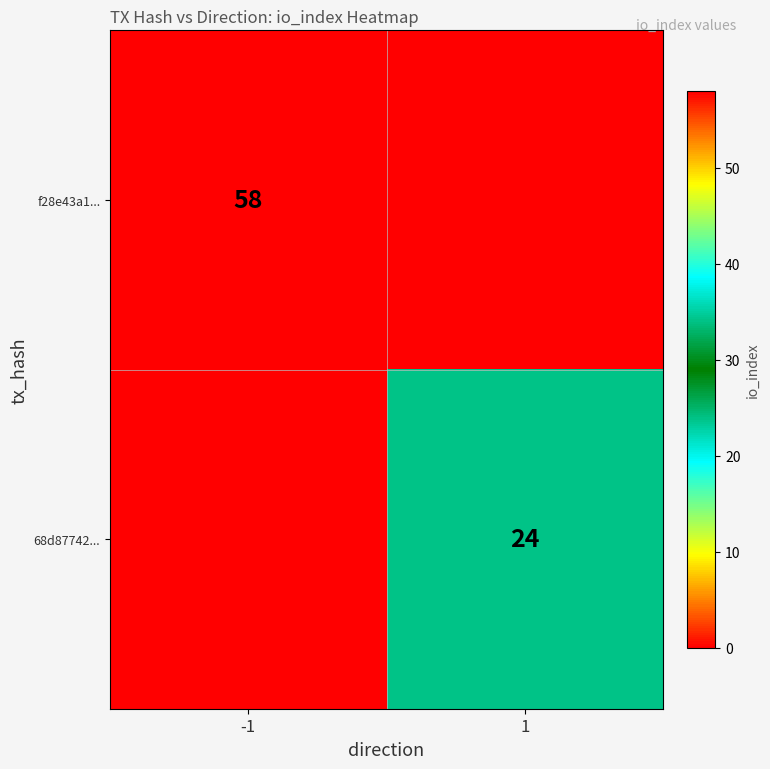

Is the value of f28e43a1... at -1 greater than the value of 68d87742... at 1?

Yes